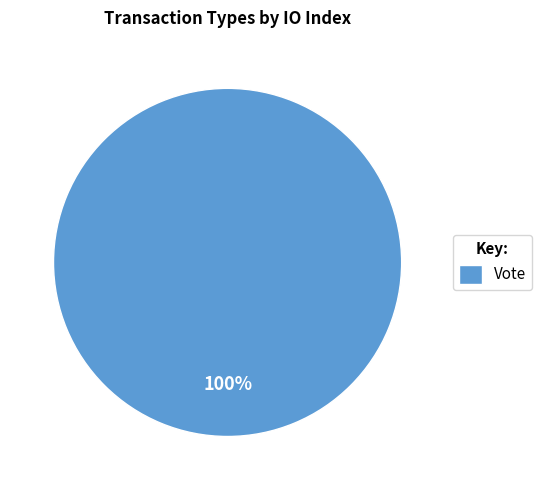

Is it true that Vote is 100% of the pie?

True